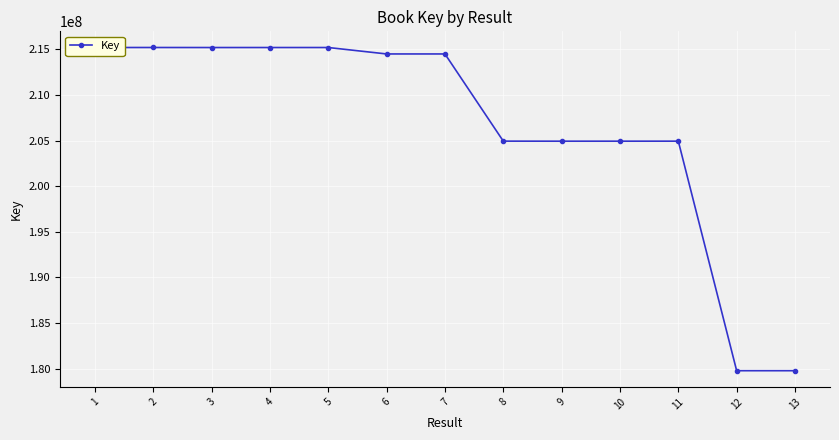

True or false: the data has more than 1 interior local peaks.

True